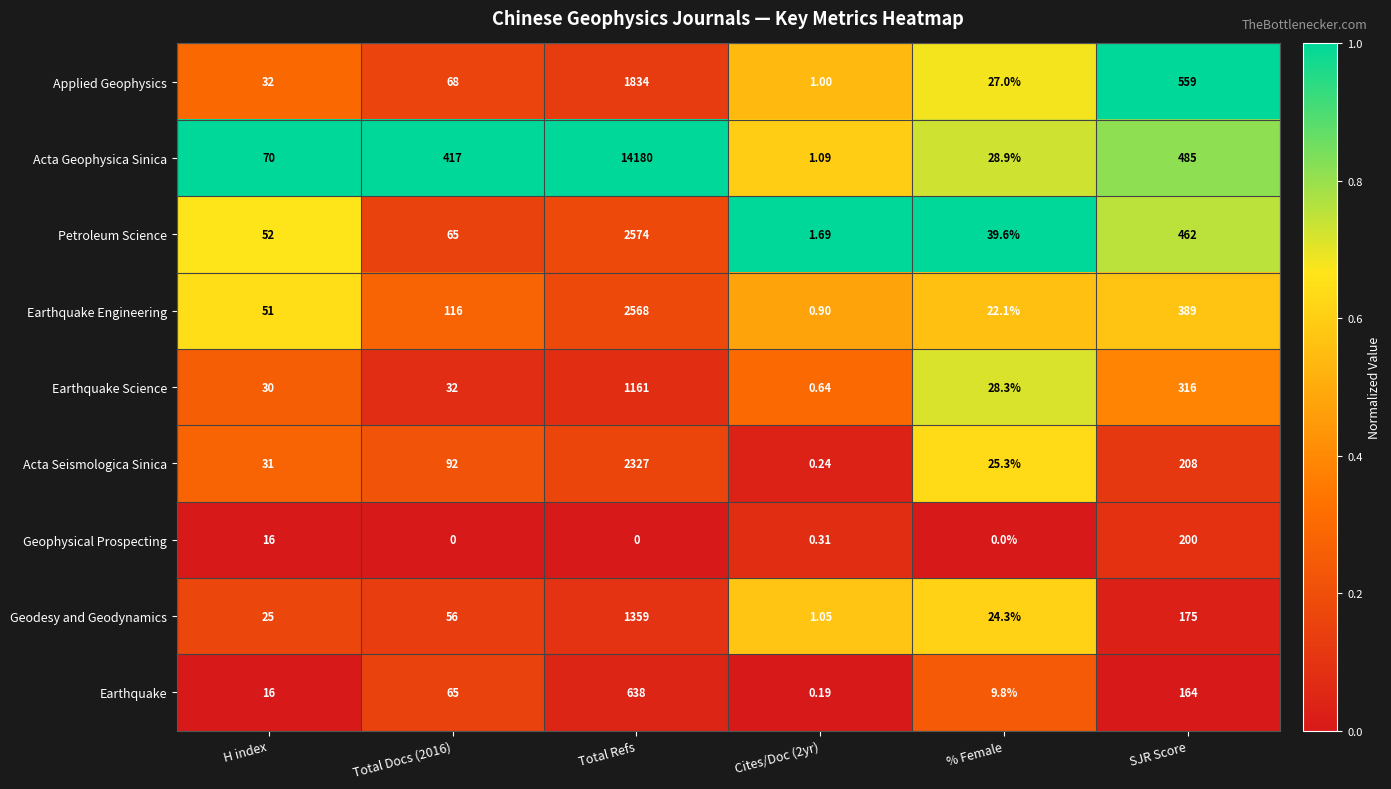

Where is Acta Seismologica Sinica nearest to the value 1163?

SJR Score